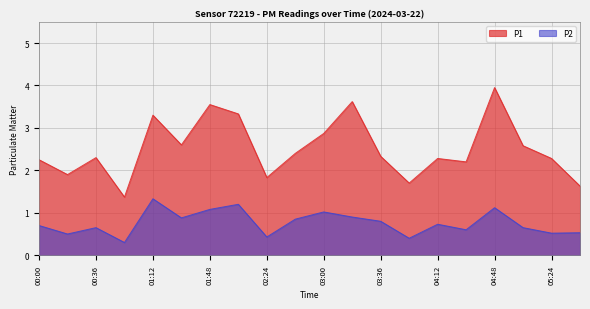

Between 03:00 and 05:42, which is larger?

03:00